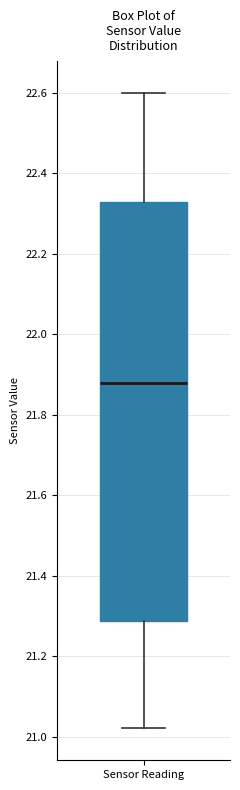

Read this box plot against the y-axis: the position of the median line, the range covered by the box, and the ends of both whiskers. The values are not printed on the chart, so give them approximately, as read against the axis.

median 21.88, box 21.28 to 22.34, whiskers 21.02 to 22.60